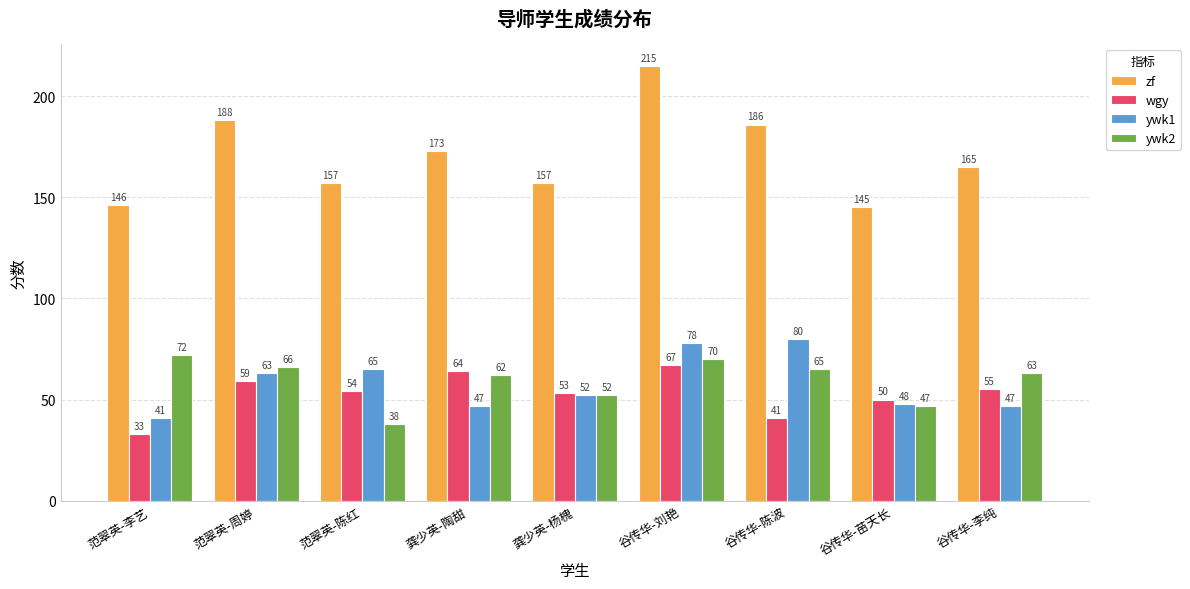

Reading left to right, what are all the values shown in this chart?

zf: 146	188	157	173	157	215	186	145	165
wgy: 33	59	54	64	53	67	41	50	55
ywk1: 41	63	65	47	52	78	80	48	47
ywk2: 72	66	38	62	52	70	65	47	63